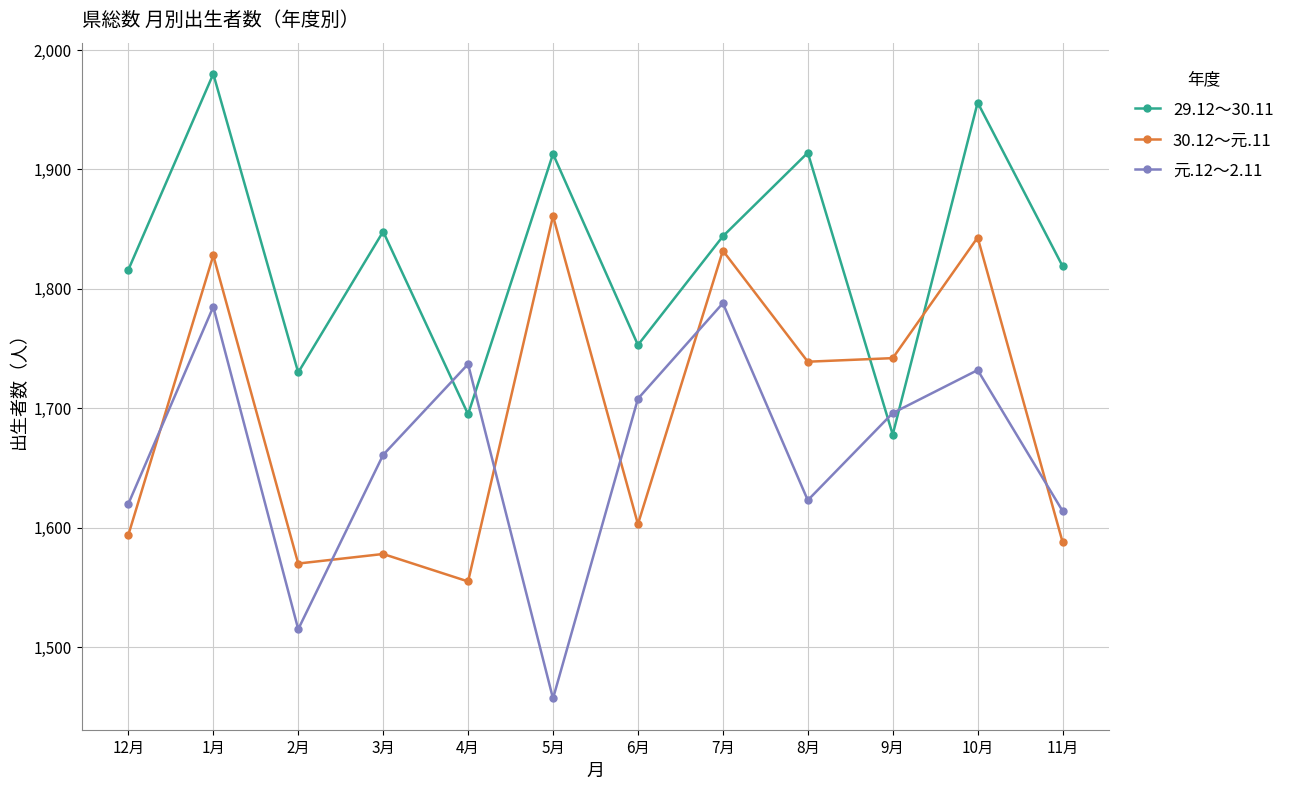

At which category does 30.12～元.11 reach its first local peak?

1月